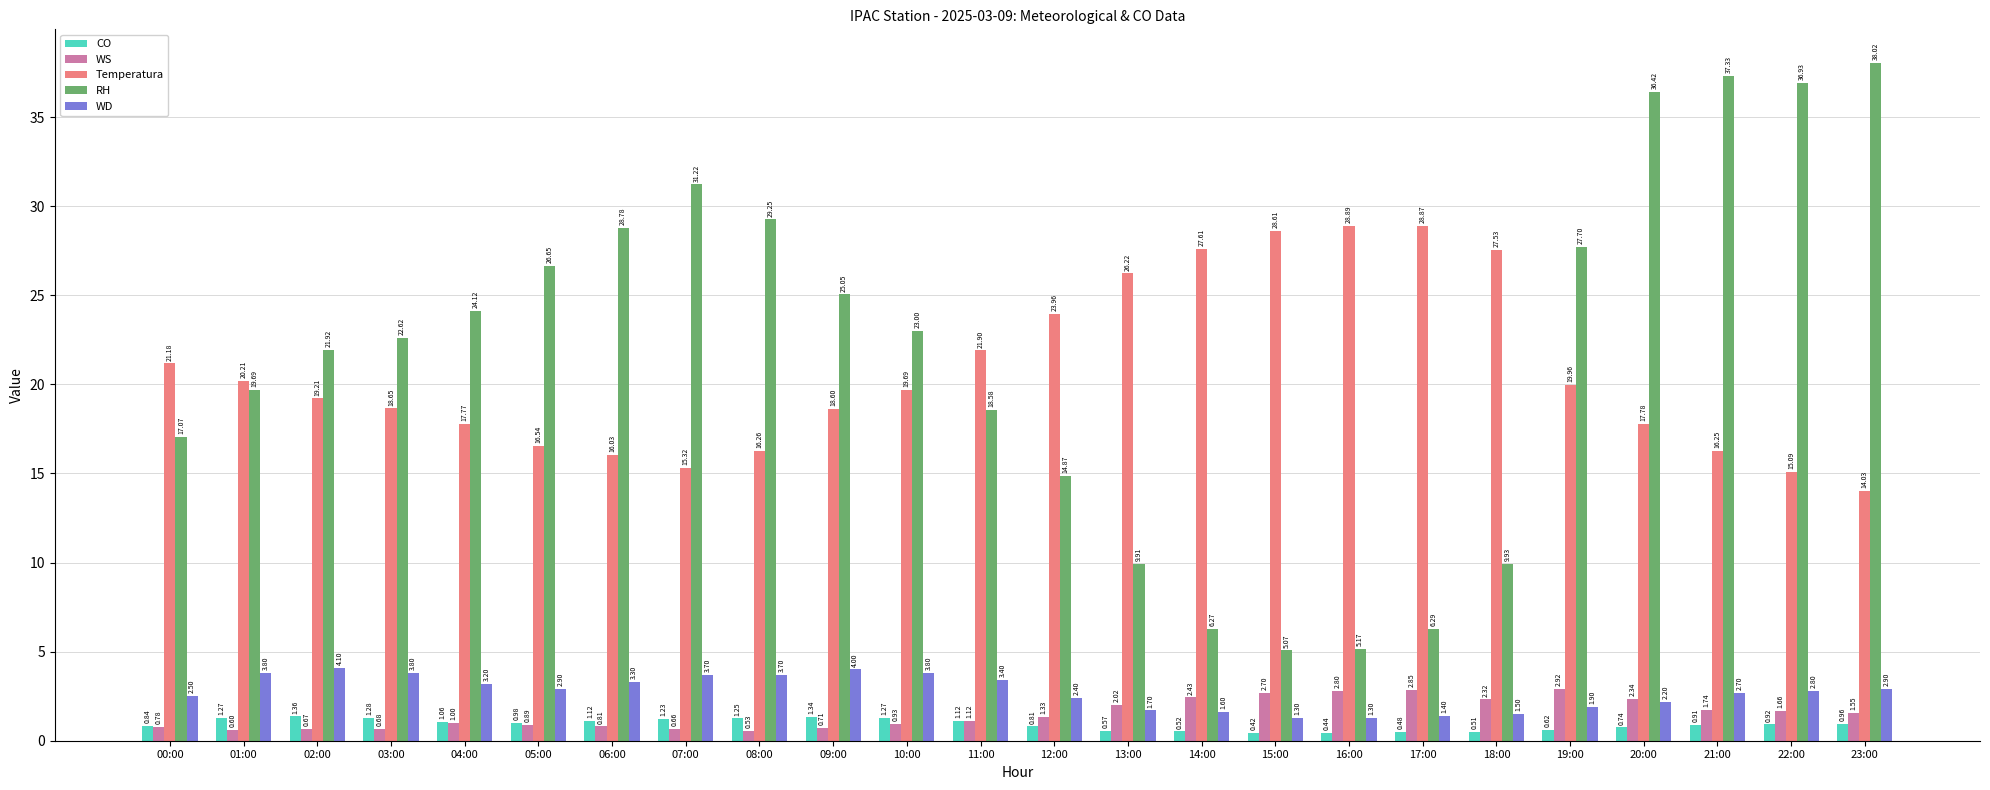

The value of Temperatura at 12:00 is 31.7. True or false?

False